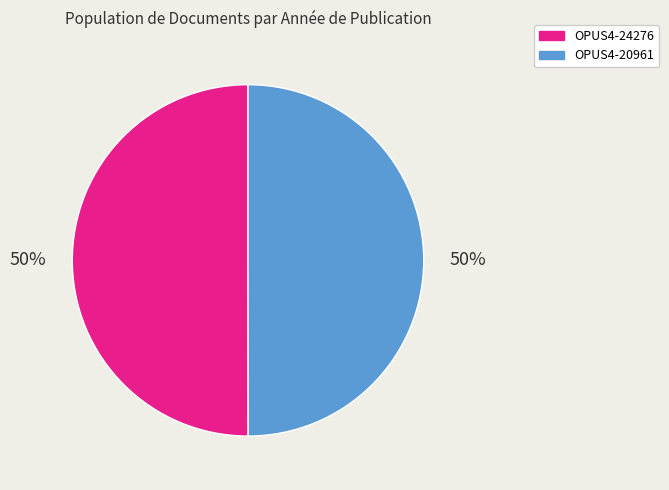

To the nearest percent, what is the combined percentage of OPUS4-20961 and OPUS4-24276?

100%